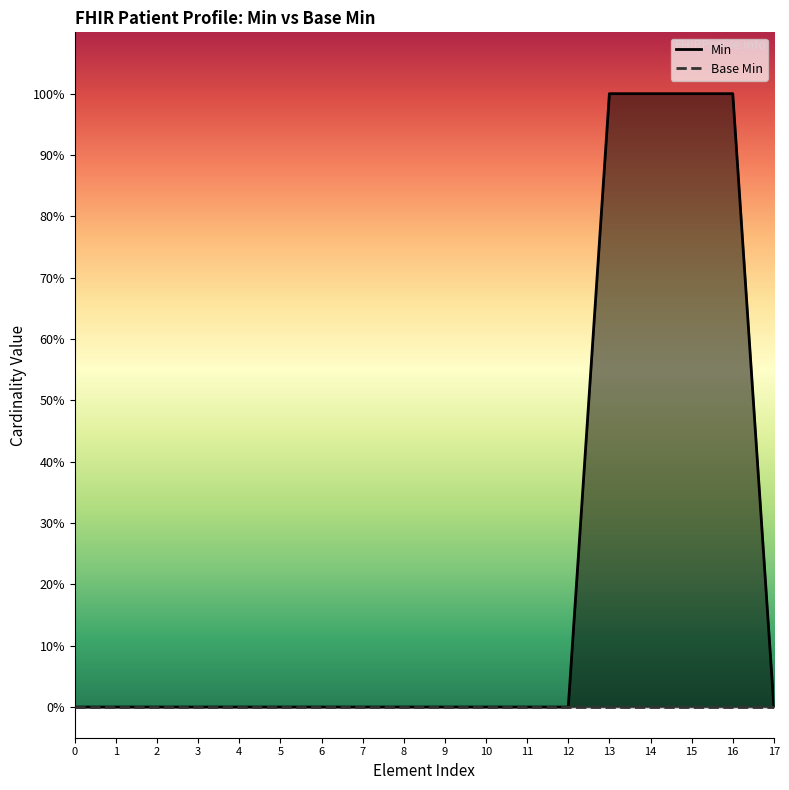

Does the chart have visible grid lines?

No